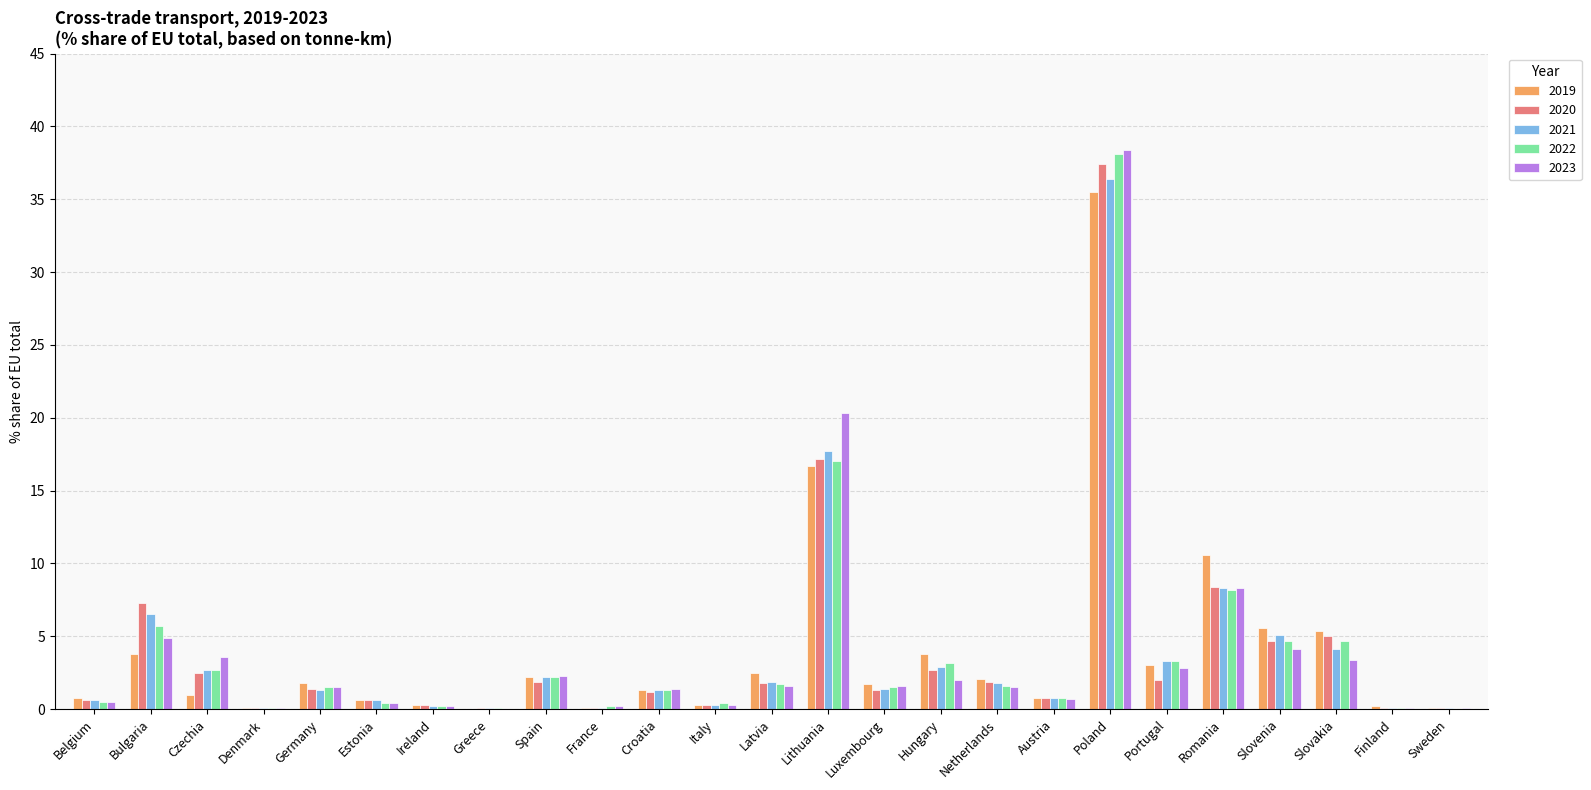

What is the total value across all series at Sweden?

0.4